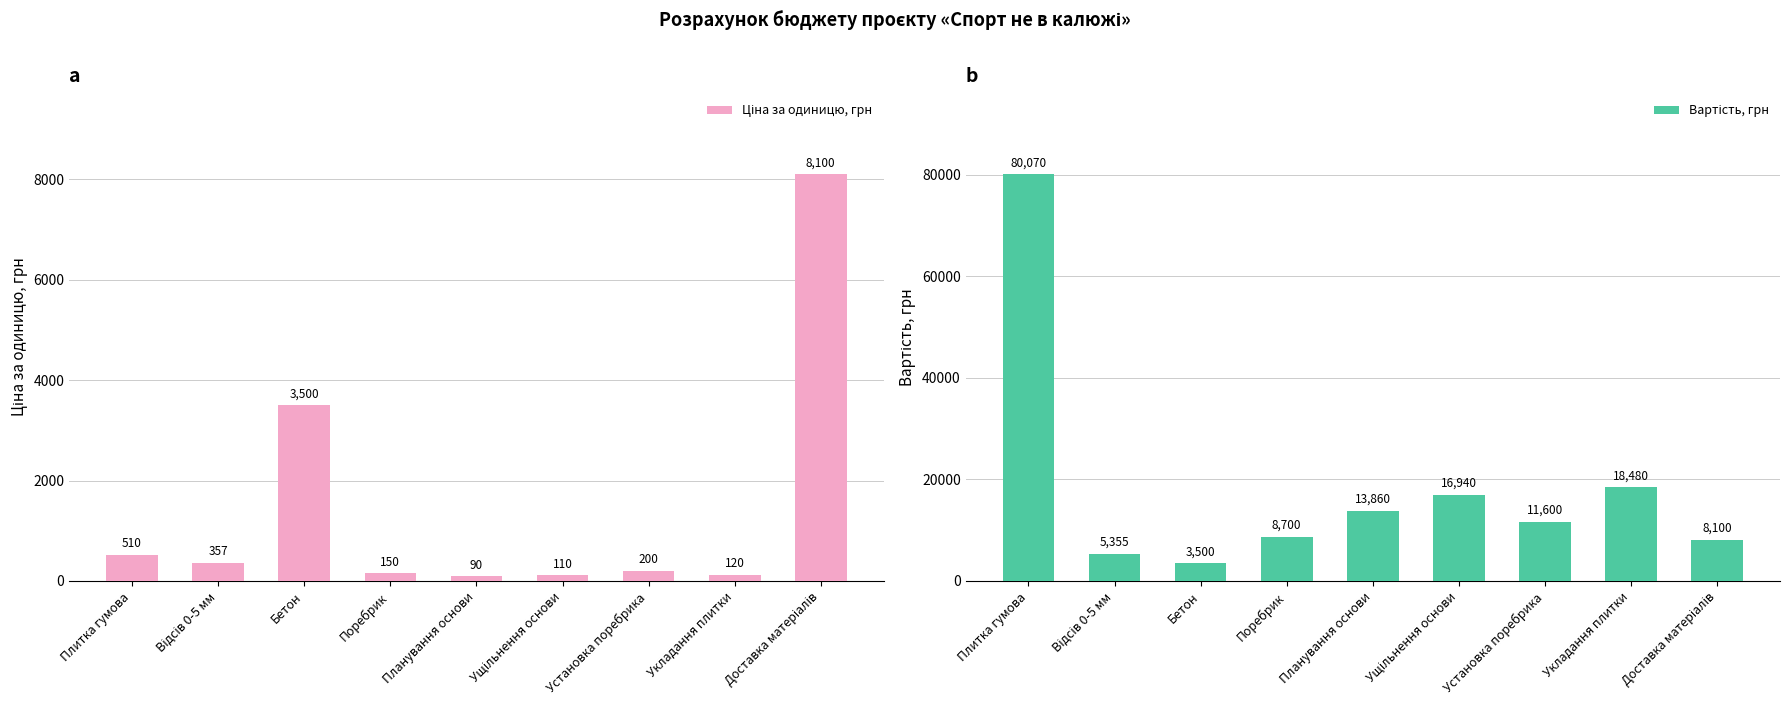

What is the label of the 9th bar from the left?

Доставка матеріалів